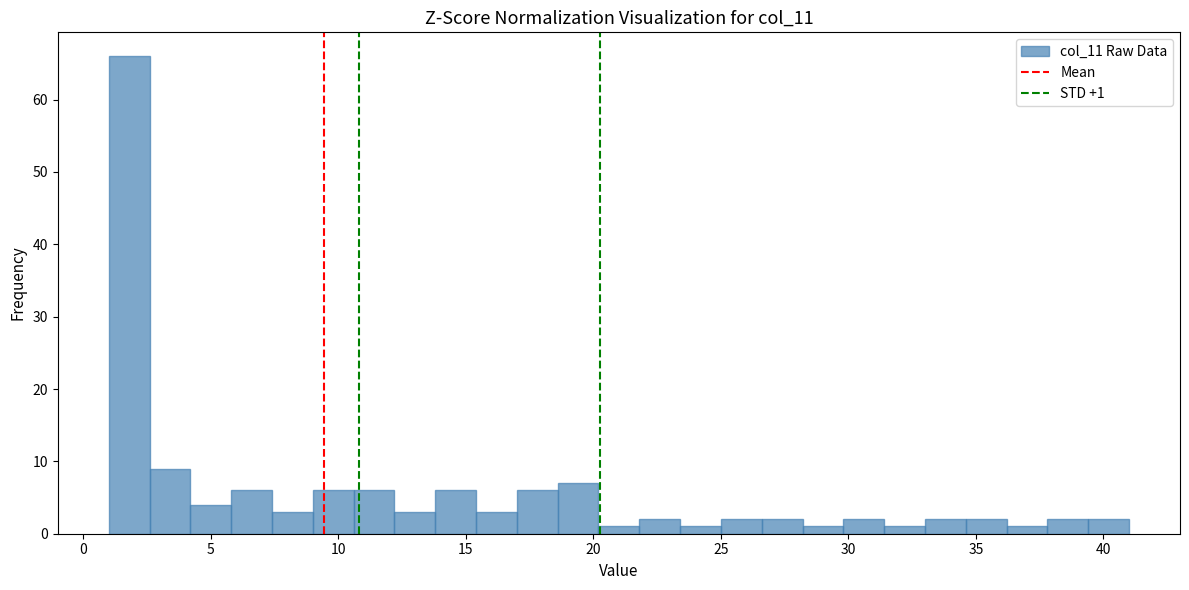

Around what value on the x-axis is the tallest bar? Give the approximate position of its centre, as read against the axis.

2.0